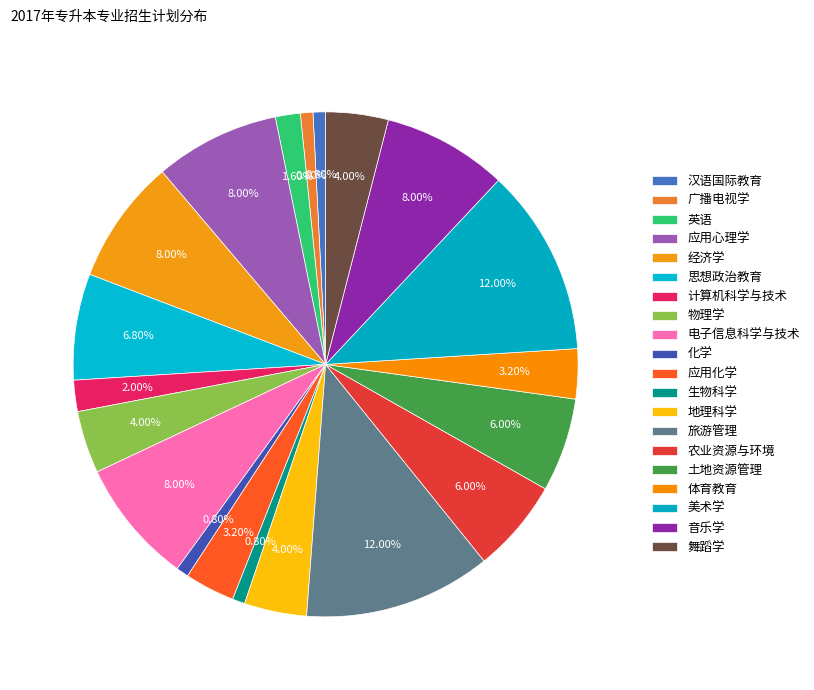

Which has a higher value, 体育教育 or 舞蹈学?

舞蹈学